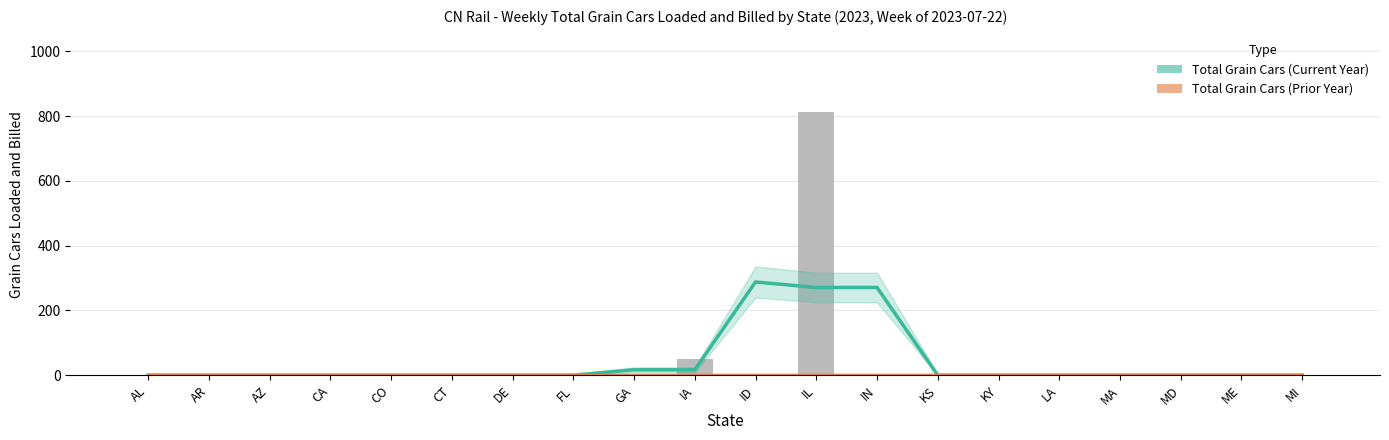

Is it true that Total Grain Cars (Current Year) equals 0 at MI?

True